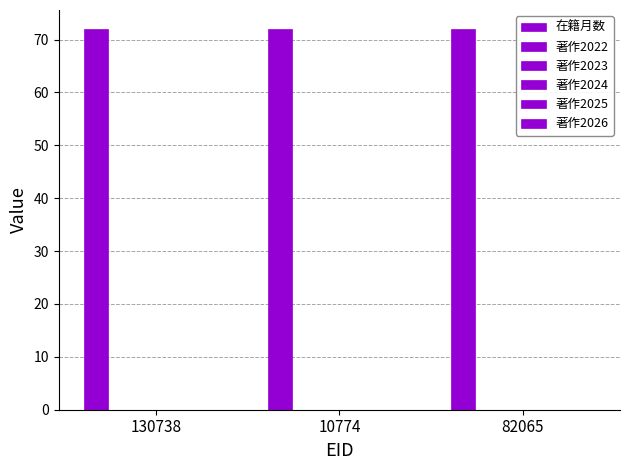

What is the label of the 3rd bar from the left?

82065